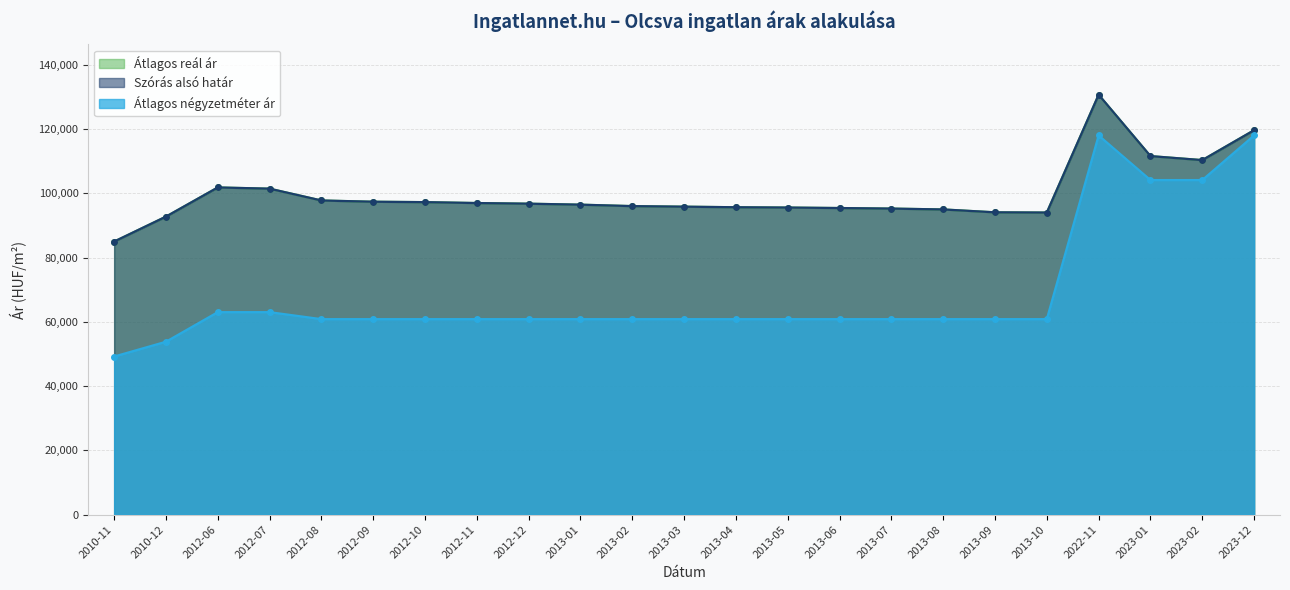

Rank the categories by Átlagos négyzetméter ár value from lowest to highest.

2010-11, 2010-12, 2012-08, 2012-09, 2012-10, 2012-11, 2012-12, 2013-01, 2013-02, 2013-03, 2013-04, 2013-05, 2013-06, 2013-07, 2013-08, 2013-09, 2013-10, 2012-06, 2012-07, 2023-01, 2023-02, 2022-11, 2023-12